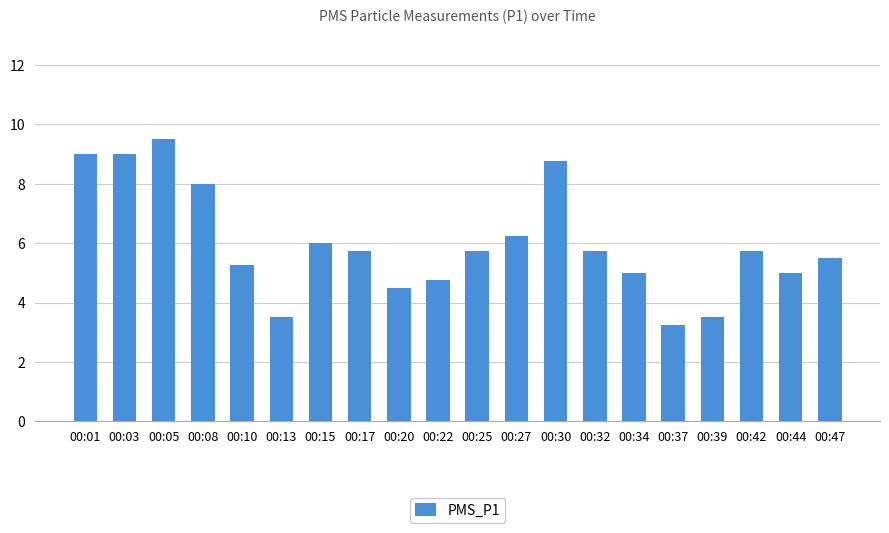

What is the value of the 8th bar from the left?

5.8